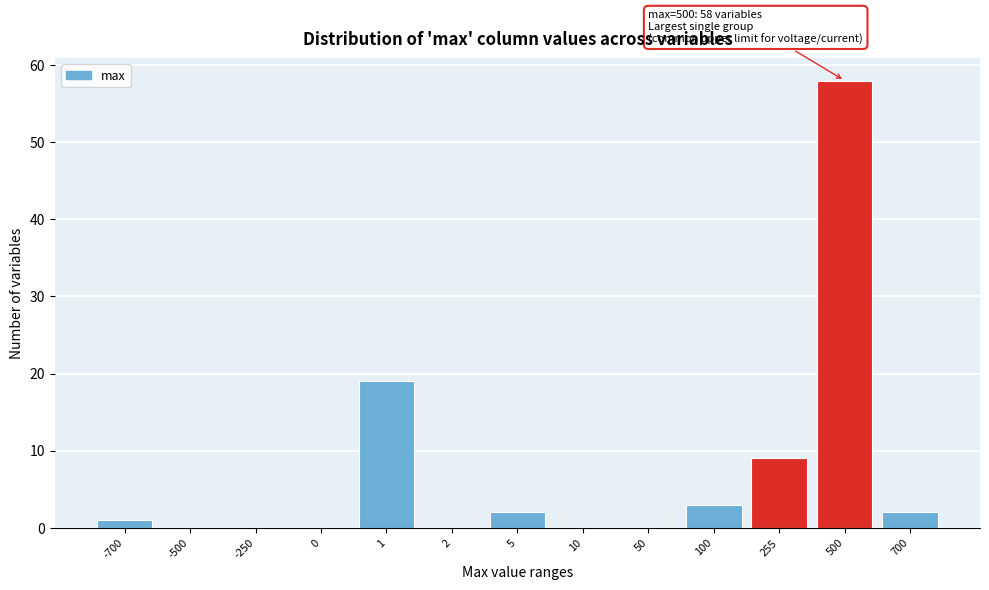

Reading left to right, transcribe all the data shown in this chart.

-700=1	-500=0	-250=0	0=0	1=19	2=0	5=2	10=0	50=0	100=3	255=9	500=58	700=2